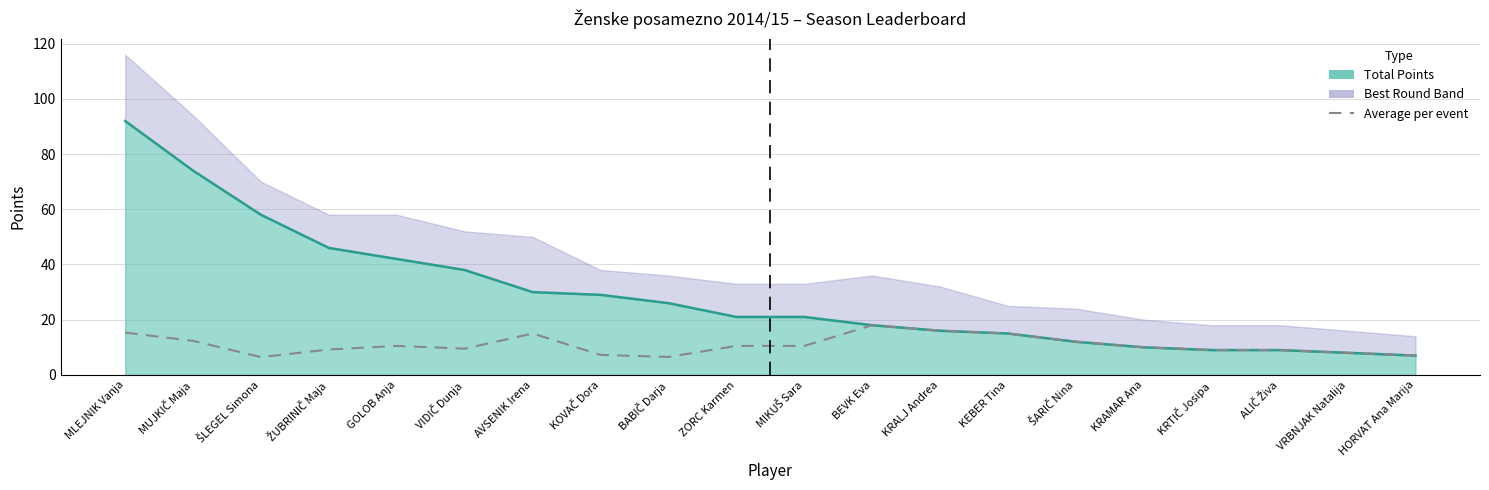

What is the minimum value shown in the chart?

6.4